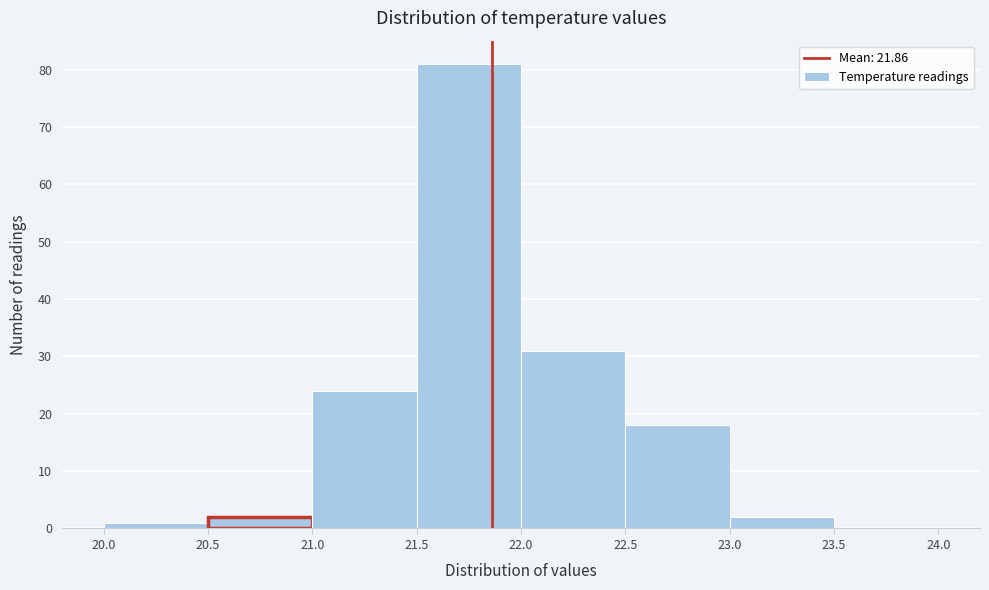

Which range on the x-axis has the tallest bar?

21.5 to 22.0